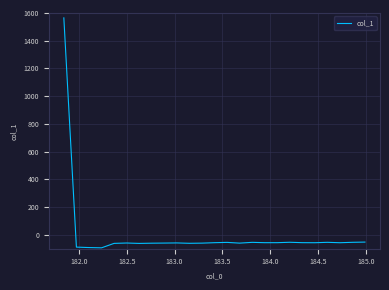

What is the greatest value displayed?

1564.8